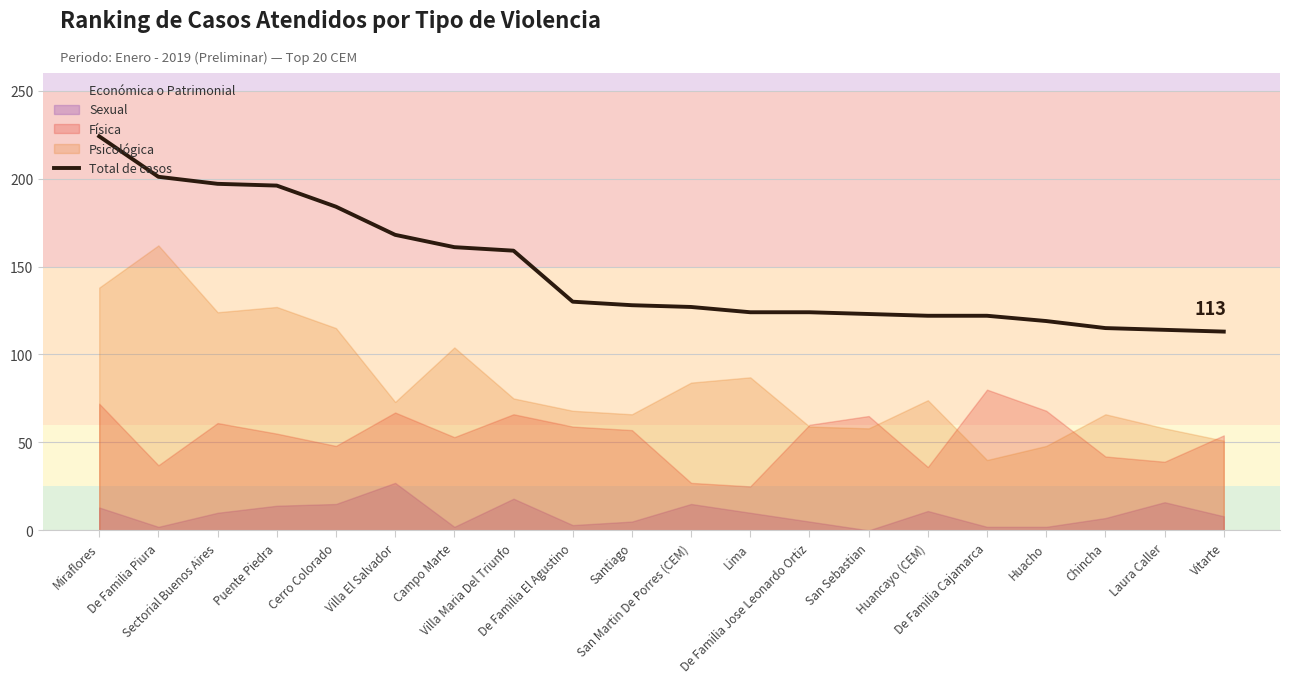

List the labels in order of value, largest first.

Miraflores, De Familia Piura, Sectorial Buenos Aires, Puente Piedra, Cerro Colorado, Villa El Salvador, Campo Marte, Villa Maria Del Triunfo, De Familia El Agustino, Santiago, San Martin De Porres (CEM), Lima, De Familia Jose Leonardo Ortiz, San Sebastian, Huancayo (CEM), De Familia Cajamarca, Huacho, Chincha, Laura Caller, Vitarte